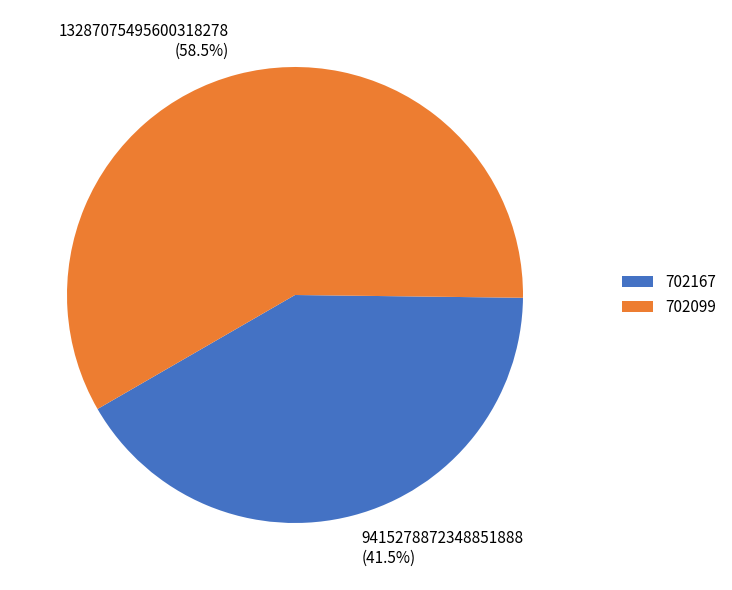

The 702167 slice represents 55% of the pie. True or false?

False